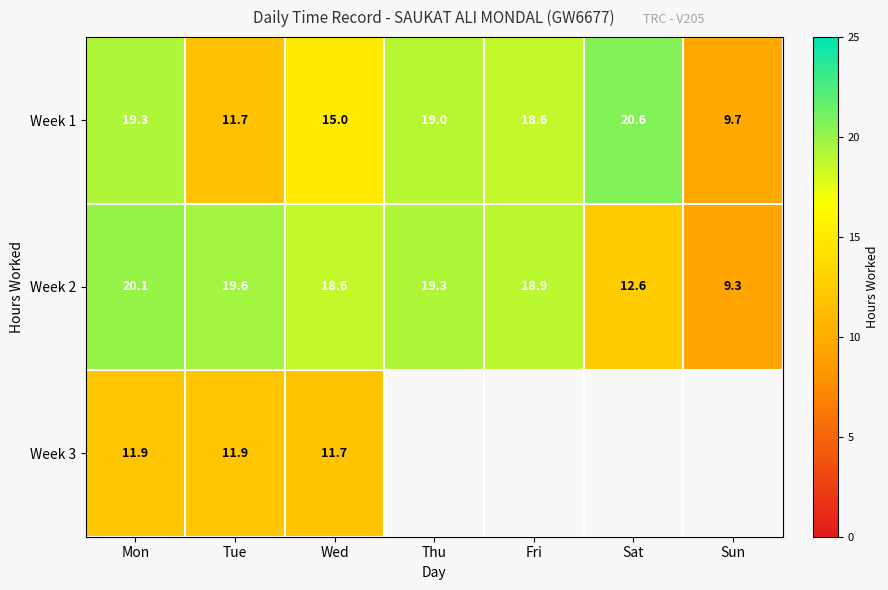

True or false: Week 2 has a value of 32.0 at Wed.

False